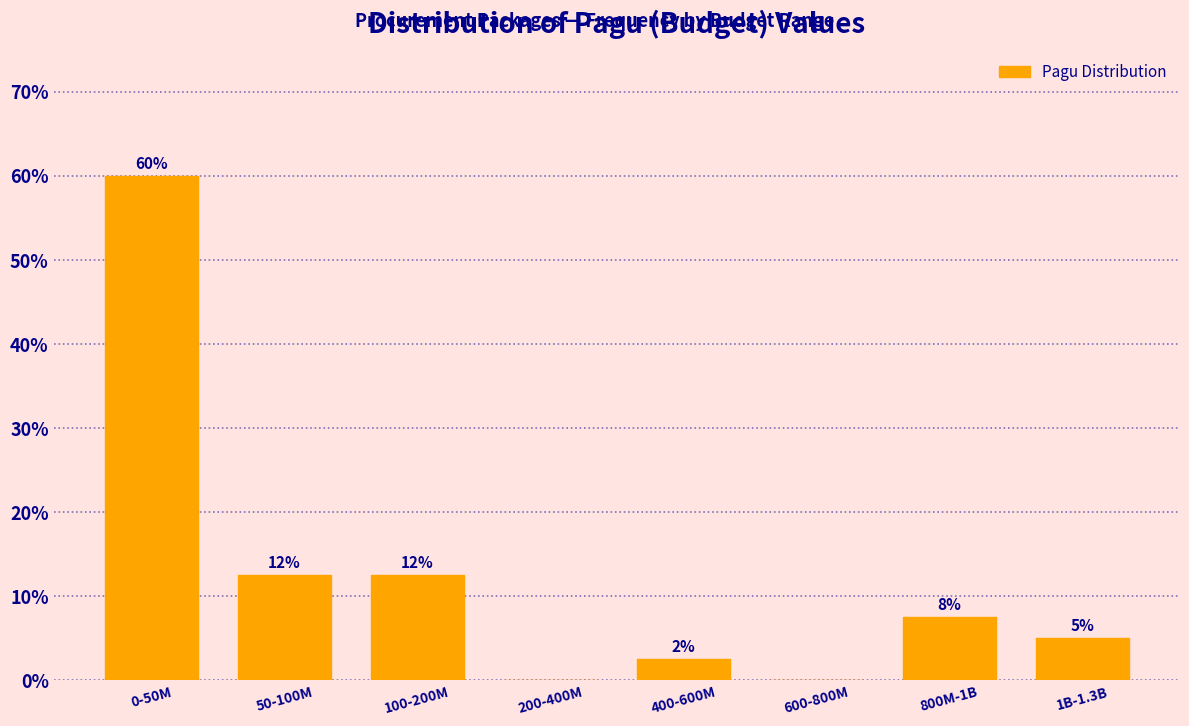

Are the bars horizontal?

No